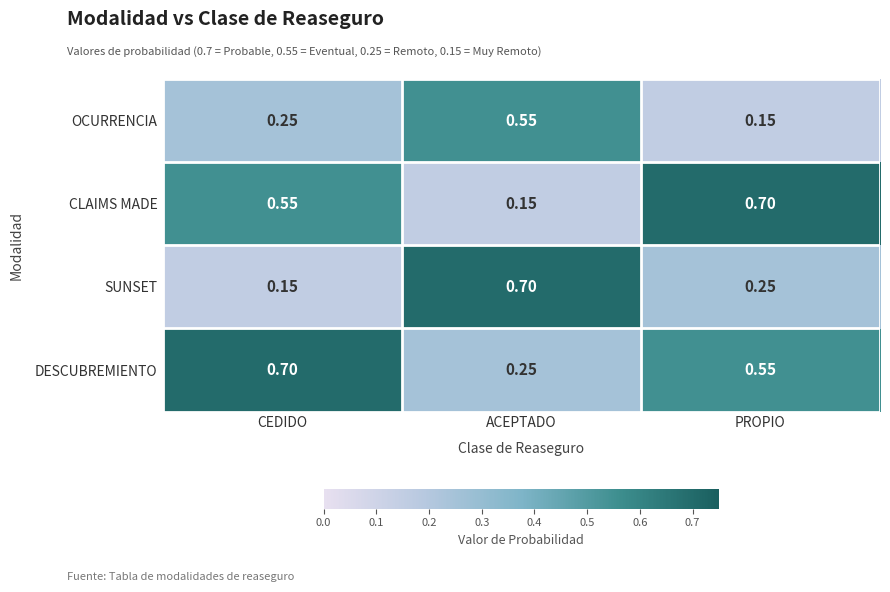

List the labels in order of OCURRENCIA value, smallest first.

PROPIO, CEDIDO, ACEPTADO